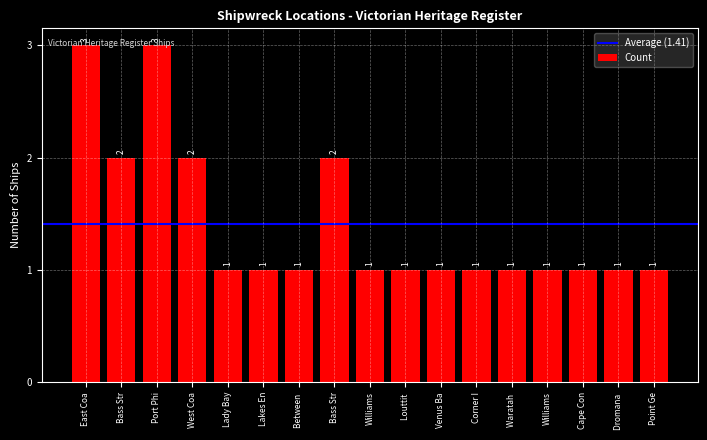

Are the bars horizontal?

No